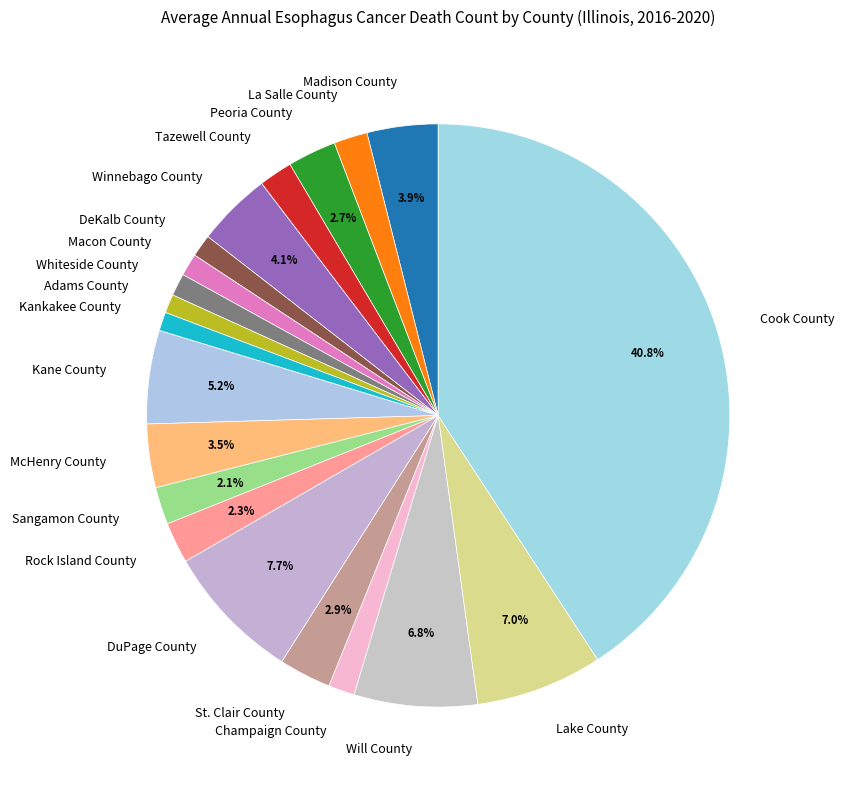

How many segments does this pie chart have?

20